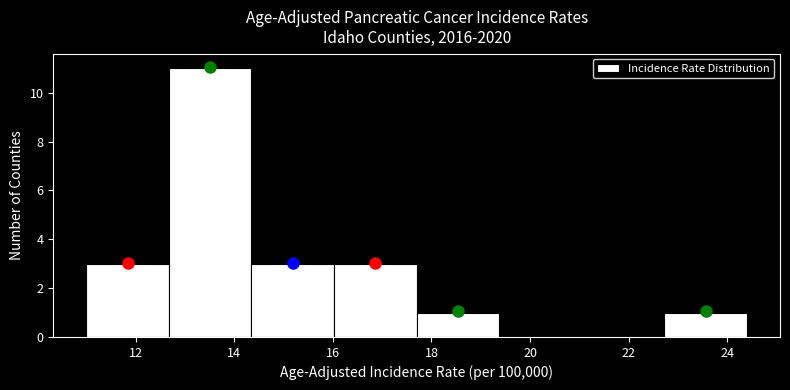

Over which range of the x-axis is the bar tallest?

12.6 to 14.4